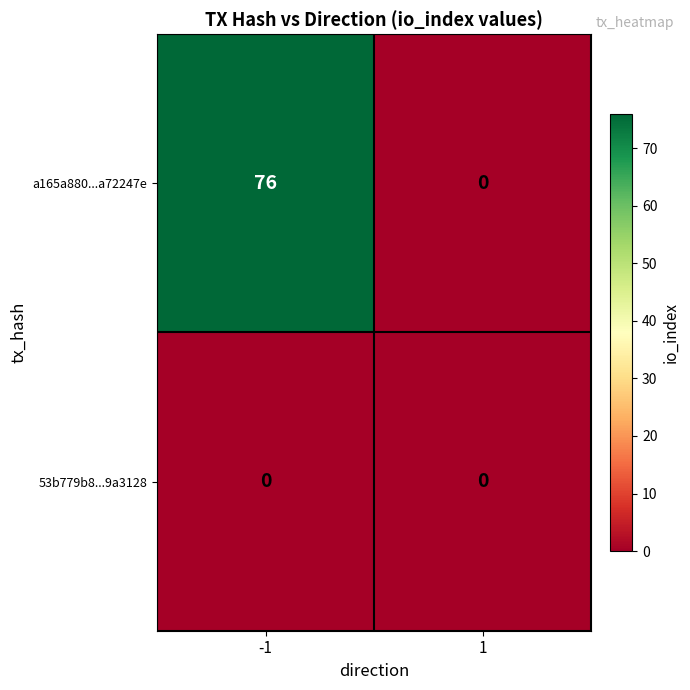

Which series changed the most between -1 and 1?

a165a880...a72247e